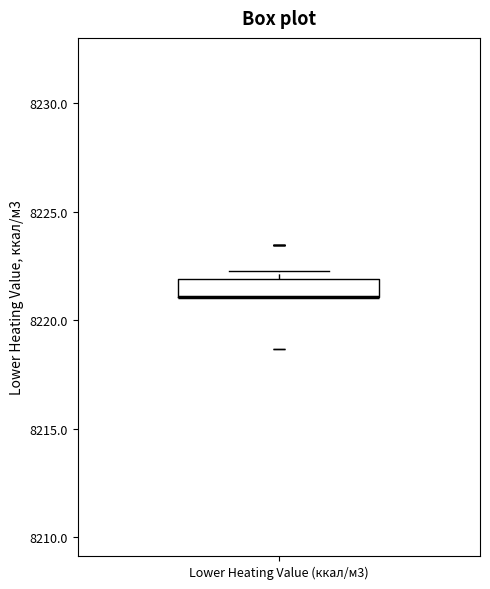

Where is the upper edge of the box for Lower Heating Value (ккал/м3) on the y-axis? The values are not printed on the chart, so give them approximately, as read against the axis.

8222.0